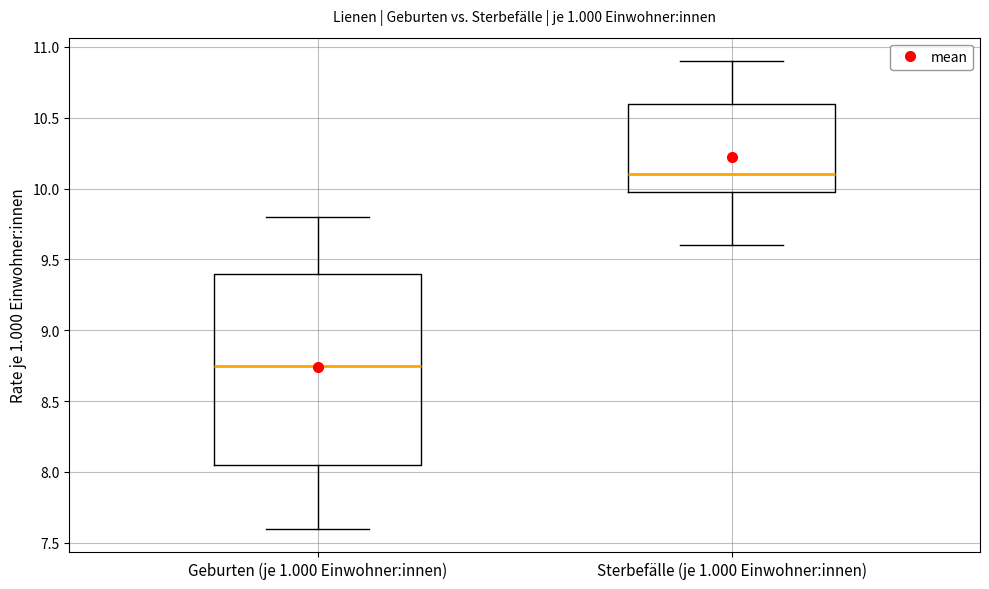

Where does the median line of the box for Geburten (je 1.000 Einwohner:innen) sit on the y-axis? The values are not printed on the chart, so give them approximately, as read against the axis.

8.75